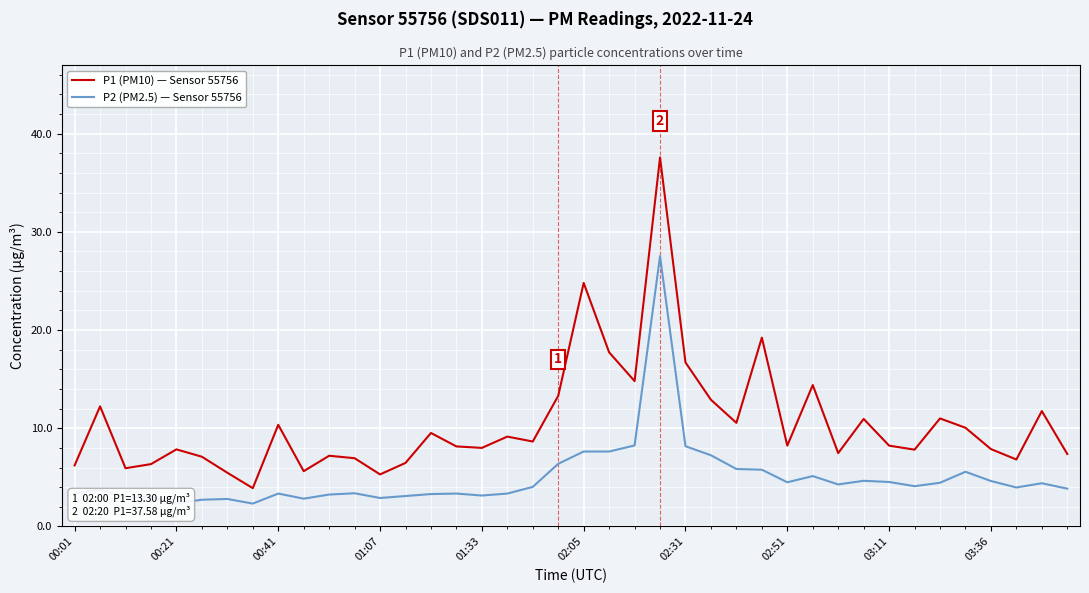

What is the difference between the maximum and minimum values in the P1 (PM10) — Sensor 55756 series?

33.7